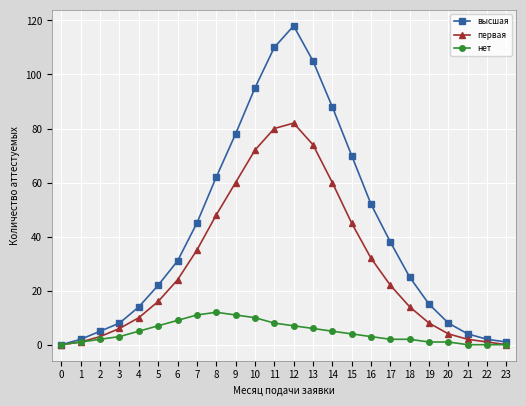

What is the sum of all первая values?

699